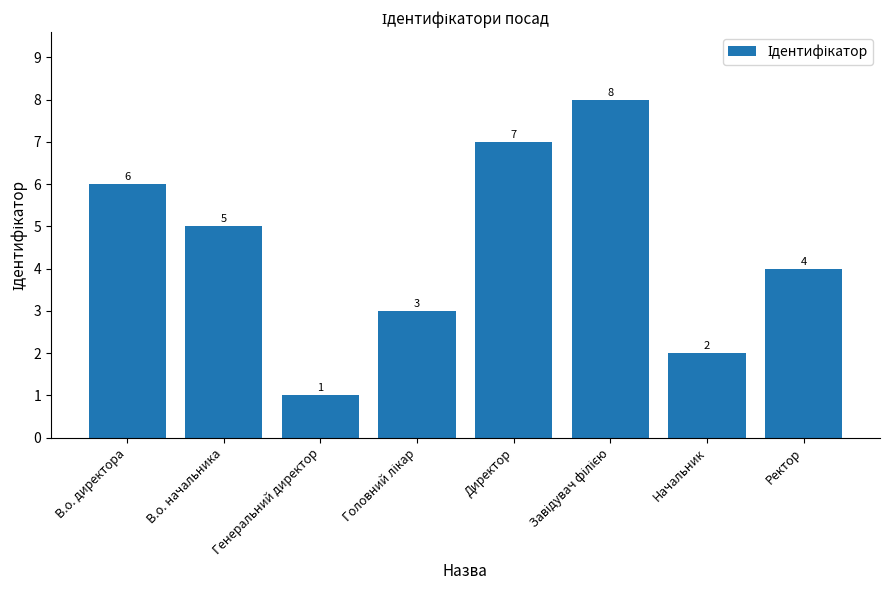

The chart shows a value of 5 at Ректор. True or false?

False